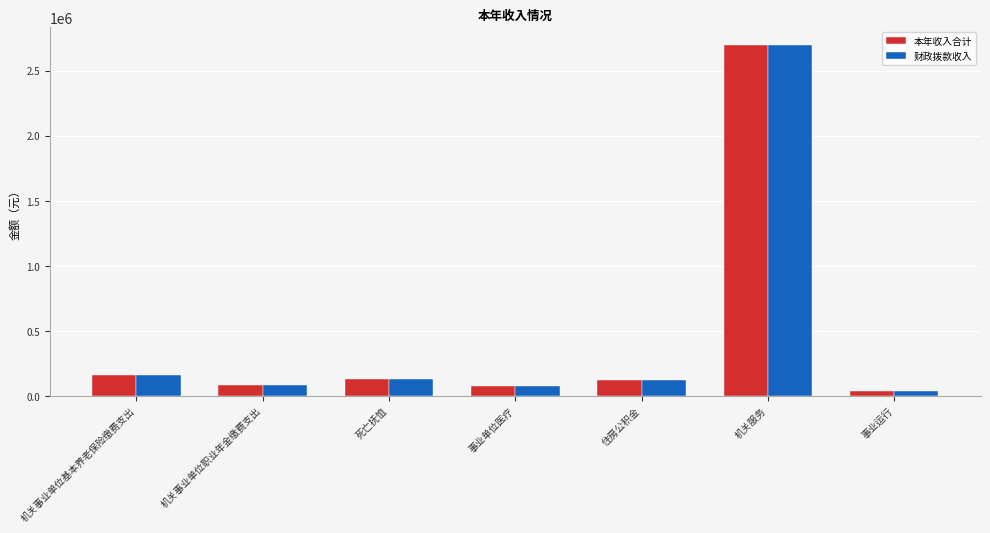

How many categories are shown in the chart?

7